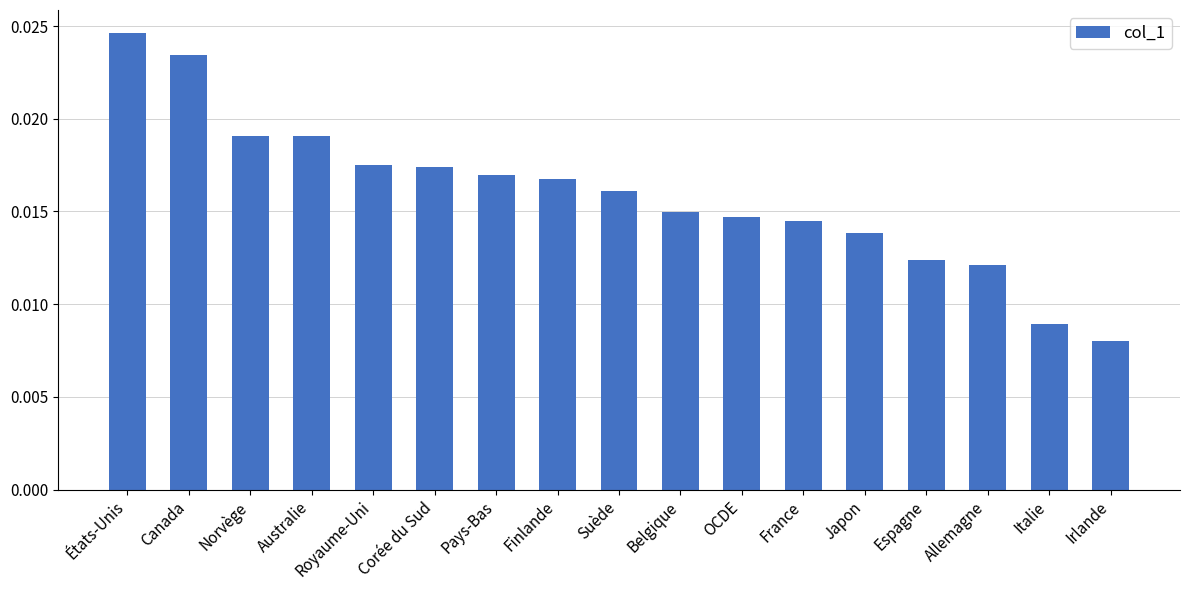

Count the values in the range 0 to 1.

17